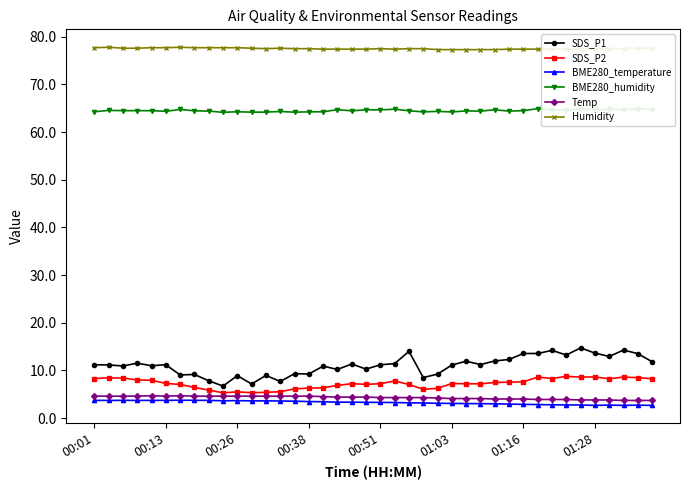

Which series has the widest spread of values?

SDS_P1